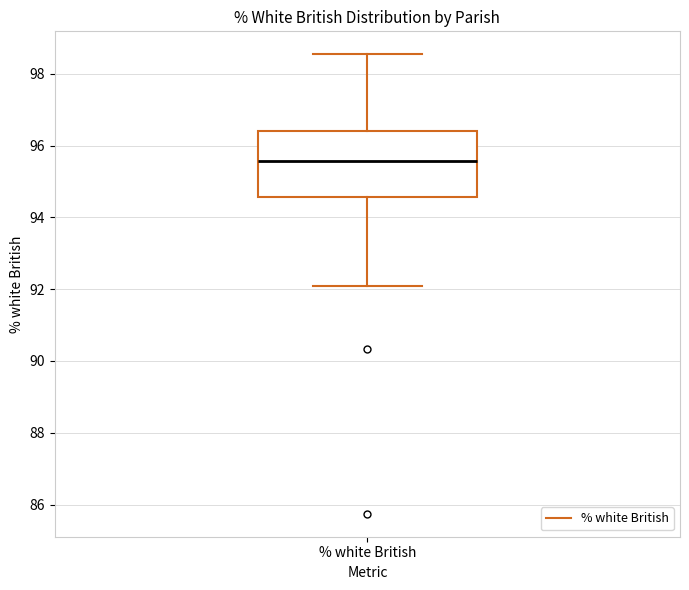

Read this box plot against the y-axis: the position of the median line, the range covered by the box, and the ends of both whiskers. The values are not printed on the chart, so give them approximately, as read against the axis.

median 95.6, box 94.6 to 96.4, whiskers 92.0 to 98.6